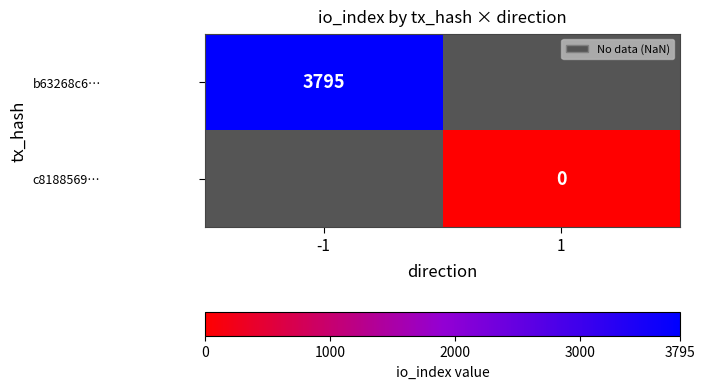

True or false: b63268c6… has a value of 1524 at -1.

False